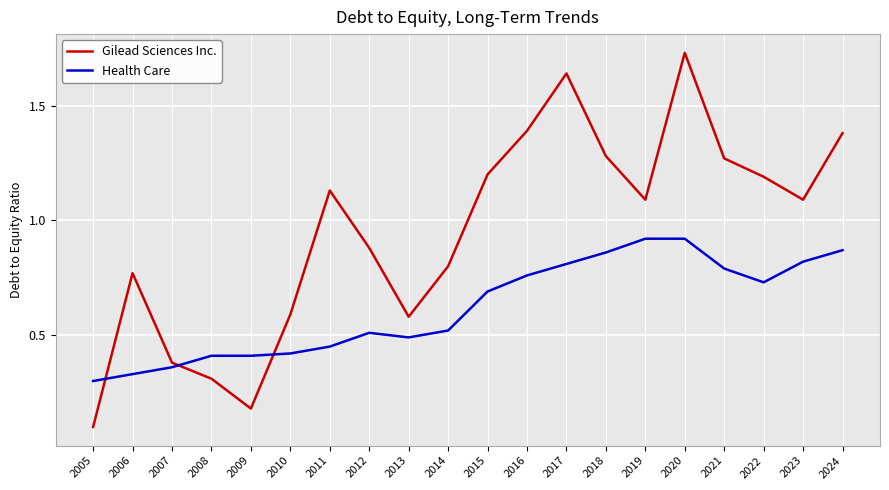

Rank the series by their average value, from lowest to highest.

Health Care, Gilead Sciences Inc.